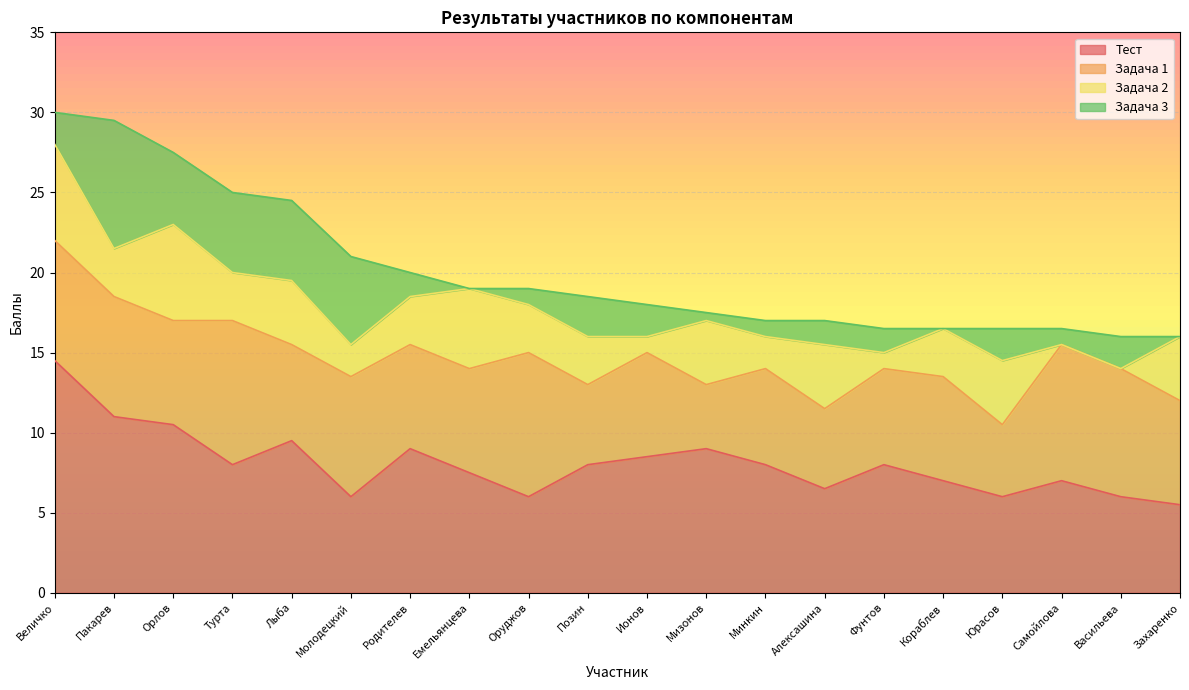

What is the sum of the Задача 3 values at Ионов and Минкин?

3.0